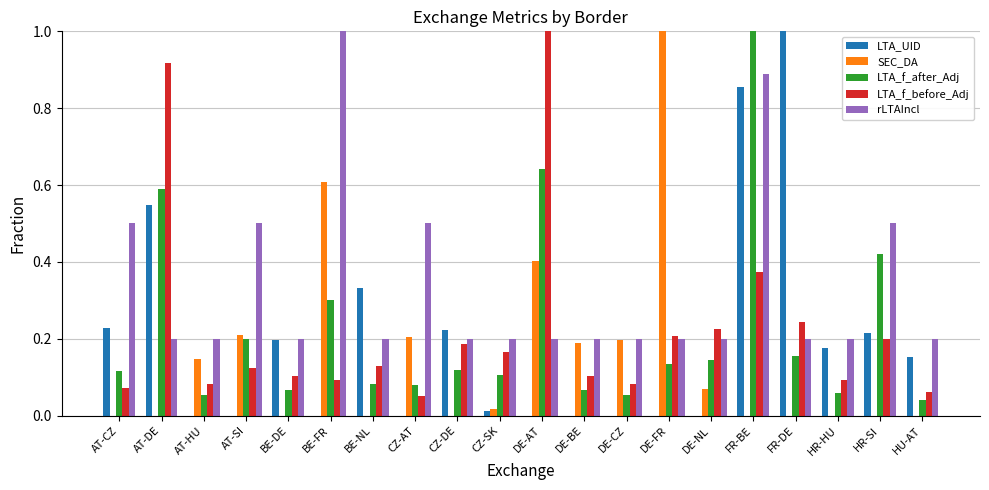

How many groups of bars are there?

20